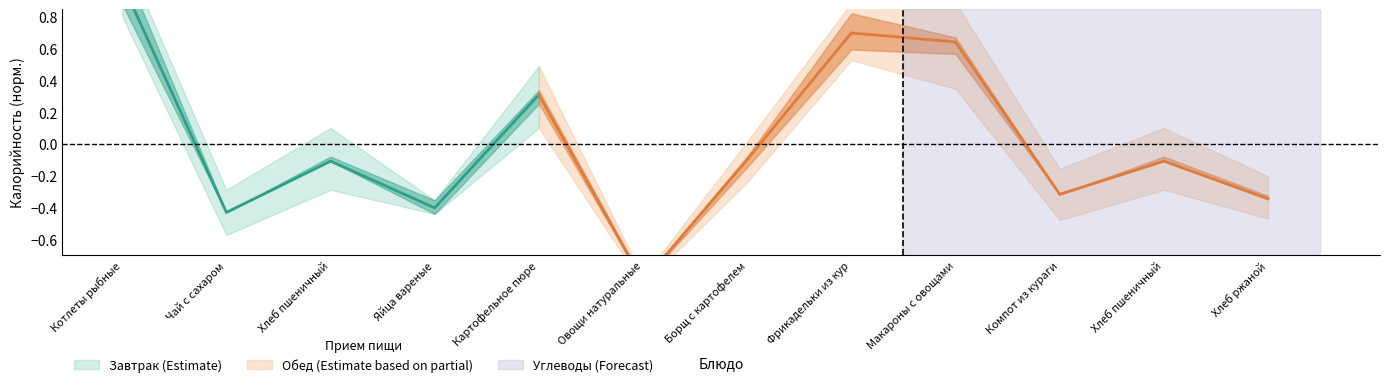

At which label does the data first exceed 0?

Котлеты рыбные